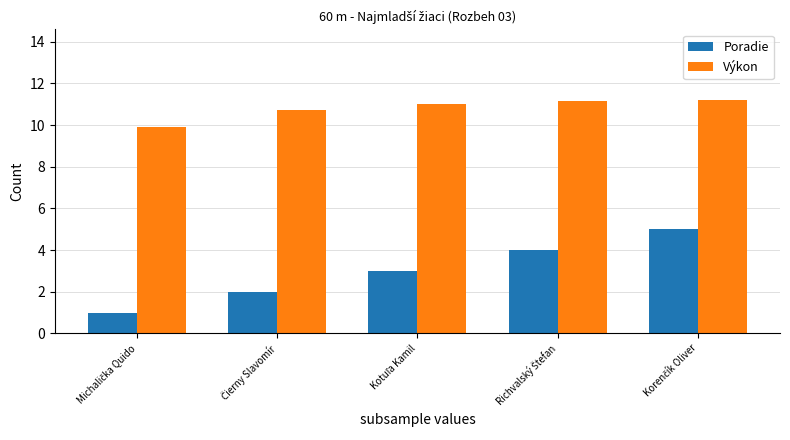

What is the highest value of the Výkon series?

11.2